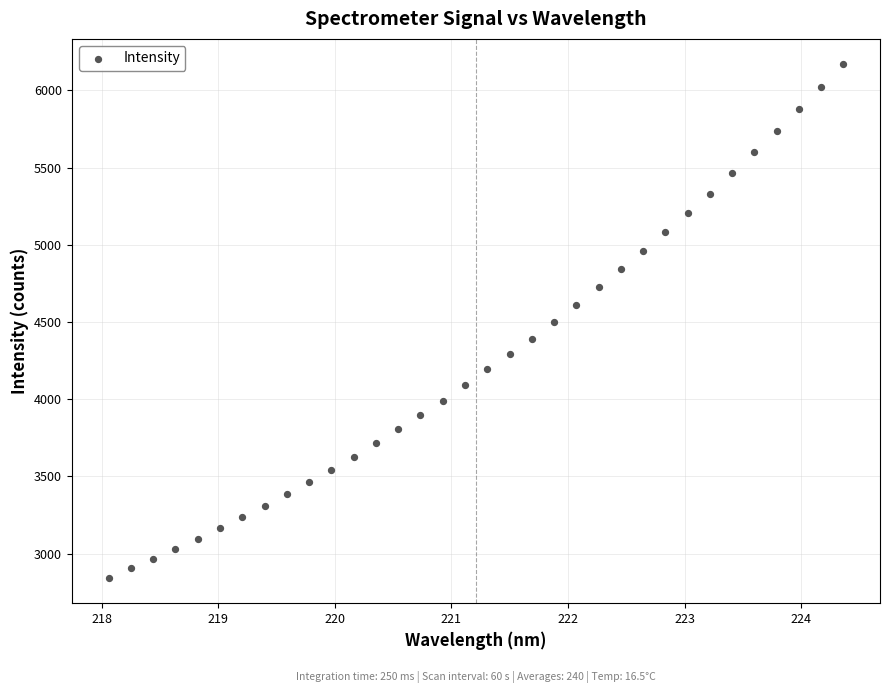

What is the range of Y values (max minus min)?

3323.3